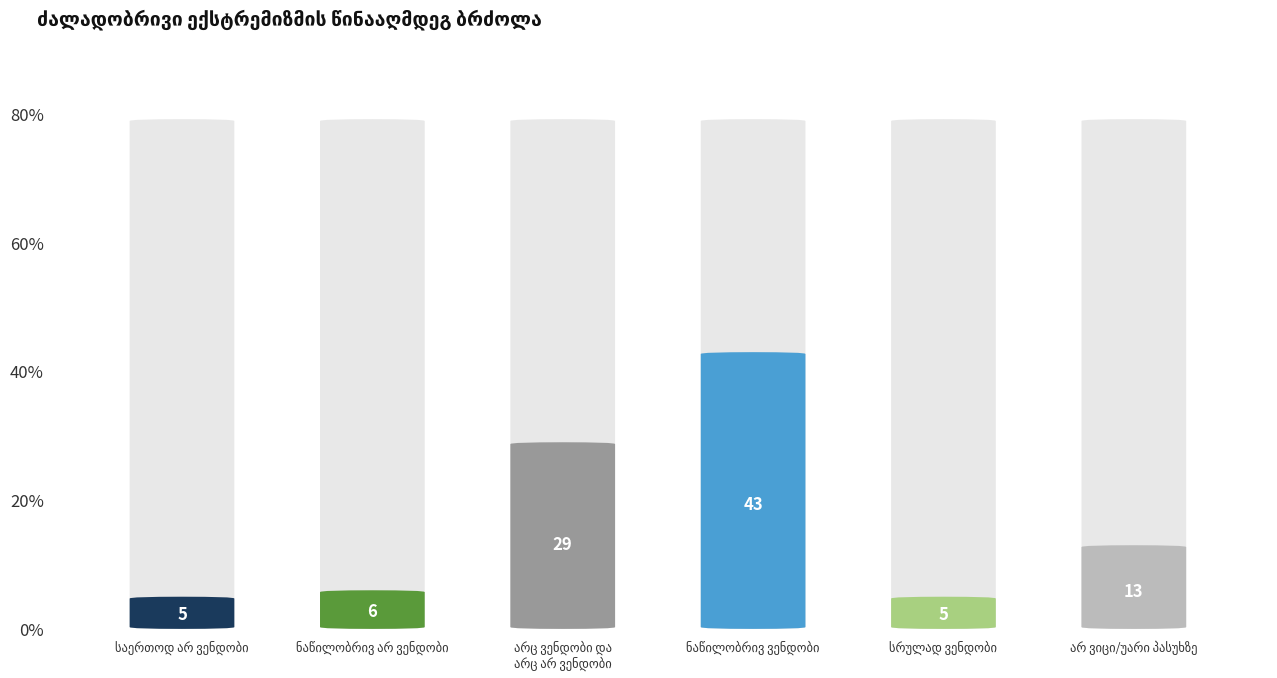

At which label is the value closest to 24?

არც ვენდობი და
არც არ ვენდობი